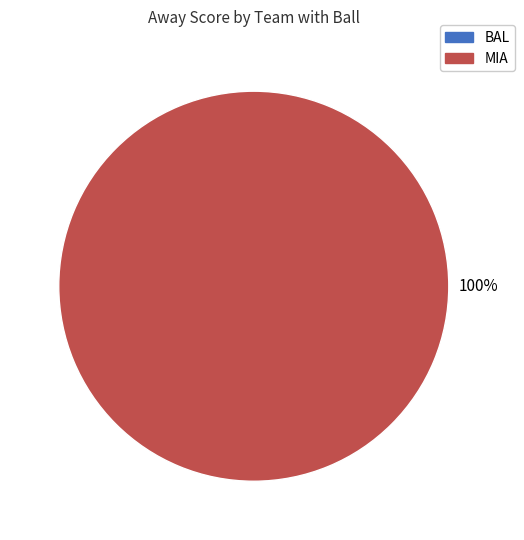

To the nearest percent, what is the difference between the BAL and MIA slice percentages?

100%